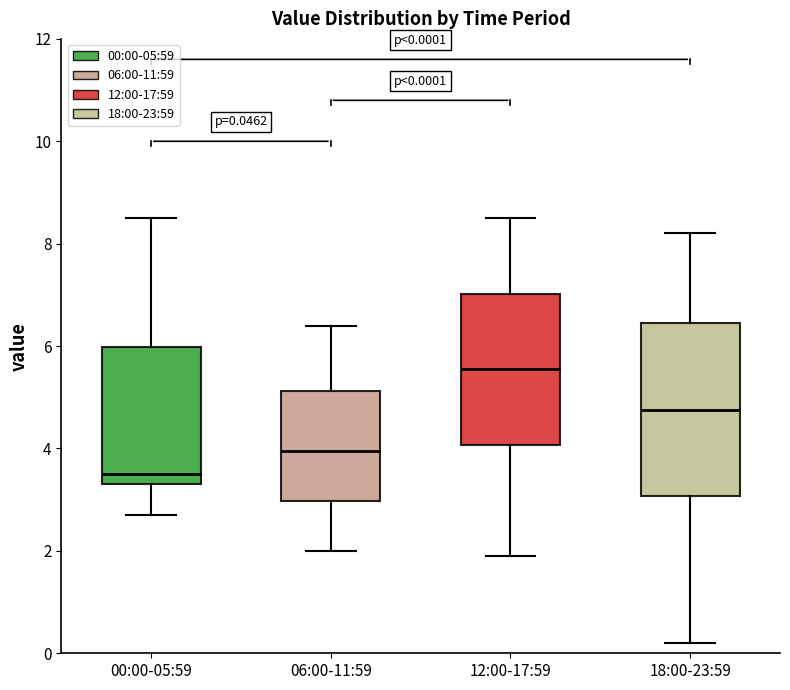

Comparing the boxes themselves (not the whiskers), which one is the tallest?

18:00-23:59